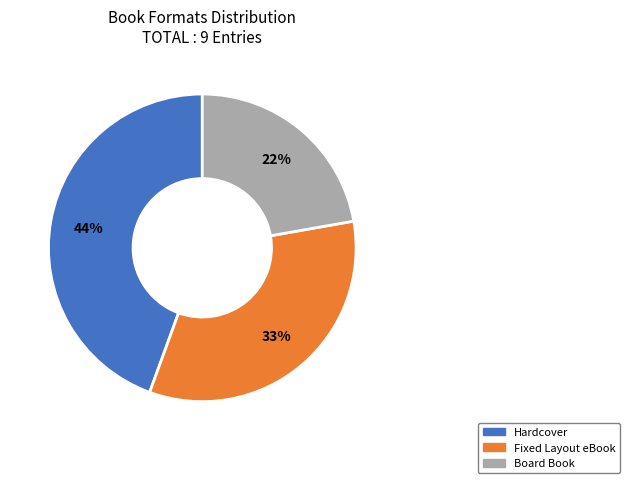

Which category has the biggest portion of the pie?

Hardcover